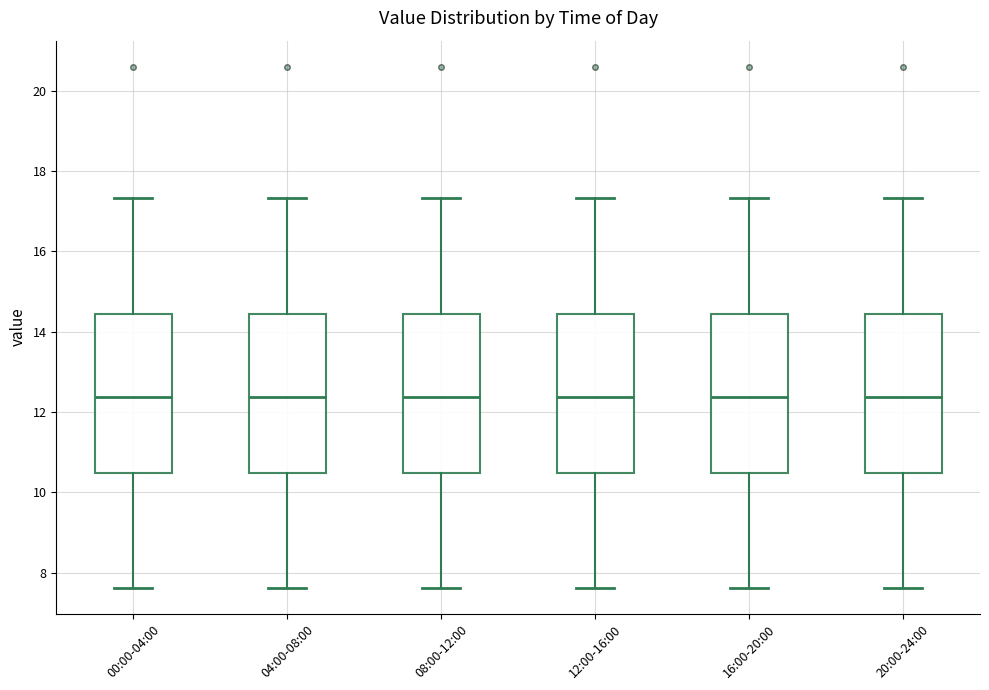

Reading left to right, read every box against the y-axis: the position of its median line, the range the box covers, and the ends of its whiskers. The values are not printed on the chart, so give them approximately, as read against the axis.

00:00-04:00: median 12.4, box 10.4 to 14.4, whiskers 7.6 to 17.4
04:00-08:00: median 12.4, box 10.4 to 14.4, whiskers 7.6 to 17.4
08:00-12:00: median 12.4, box 10.4 to 14.4, whiskers 7.6 to 17.4
12:00-16:00: median 12.4, box 10.4 to 14.4, whiskers 7.6 to 17.4
16:00-20:00: median 12.4, box 10.4 to 14.4, whiskers 7.6 to 17.4
20:00-24:00: median 12.4, box 10.4 to 14.4, whiskers 7.6 to 17.4